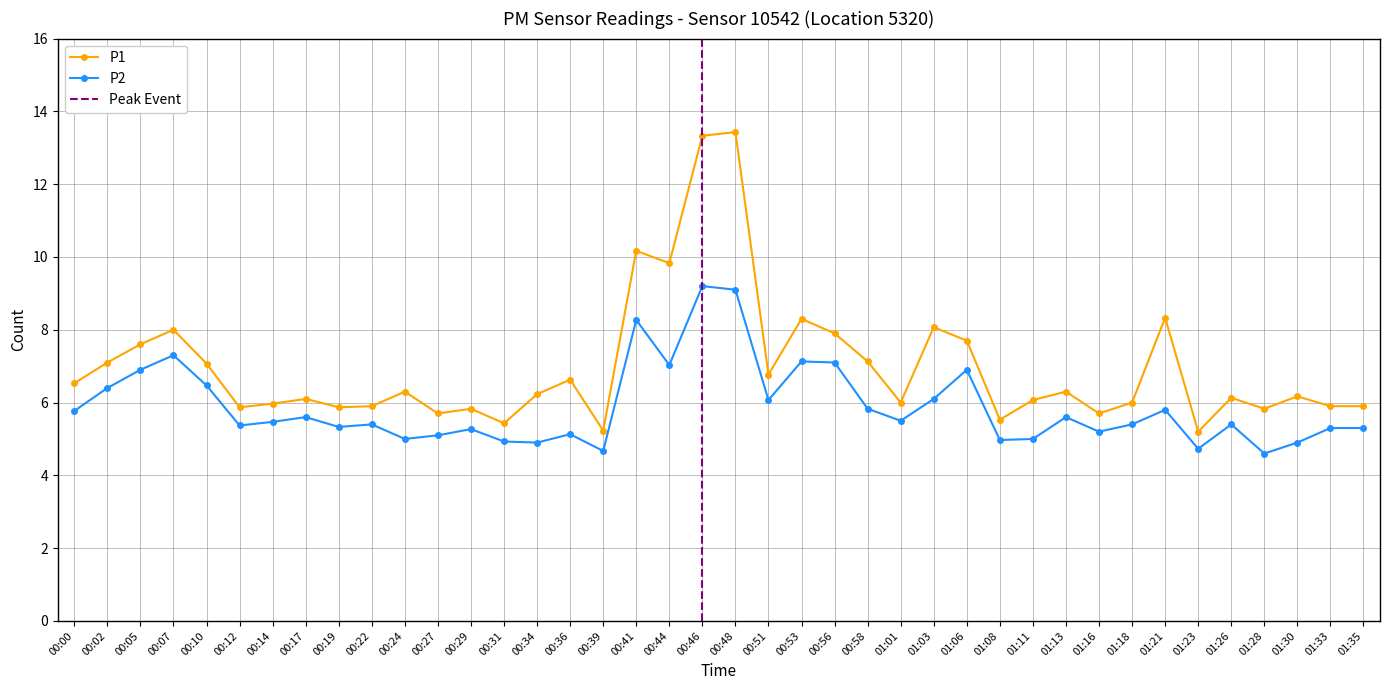

What is the minimum value for P1?

5.2